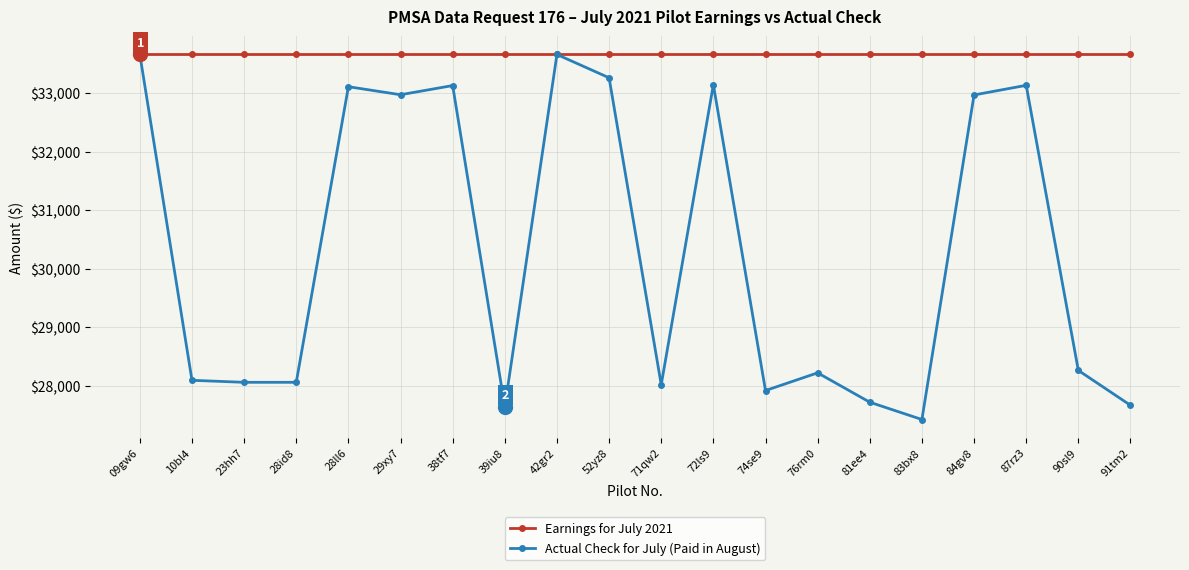

Which category has the lowest value across all series?

83bx8